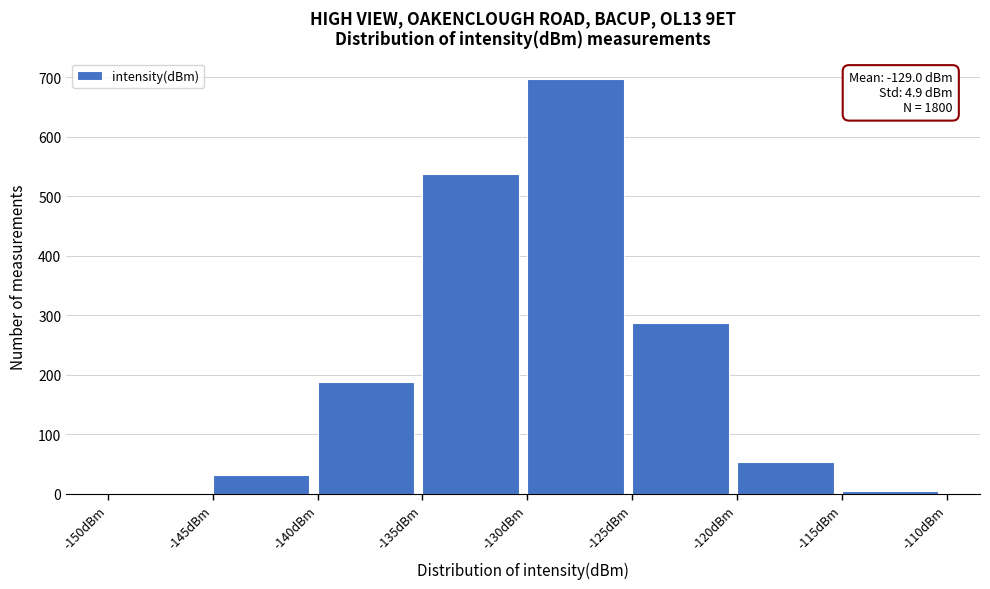

Over which range of the x-axis is the bar tallest?

-130 to -125